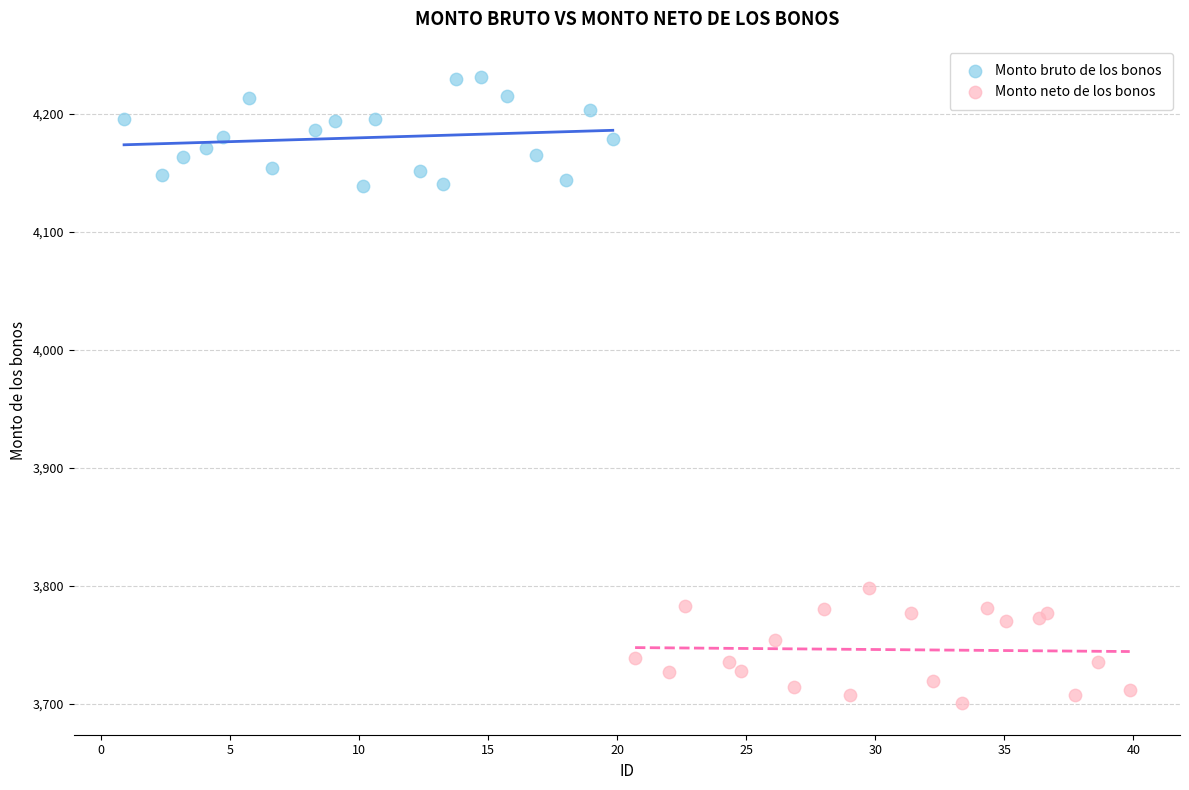

Which series contains the lowest Y value?

Monto neto de los bonos